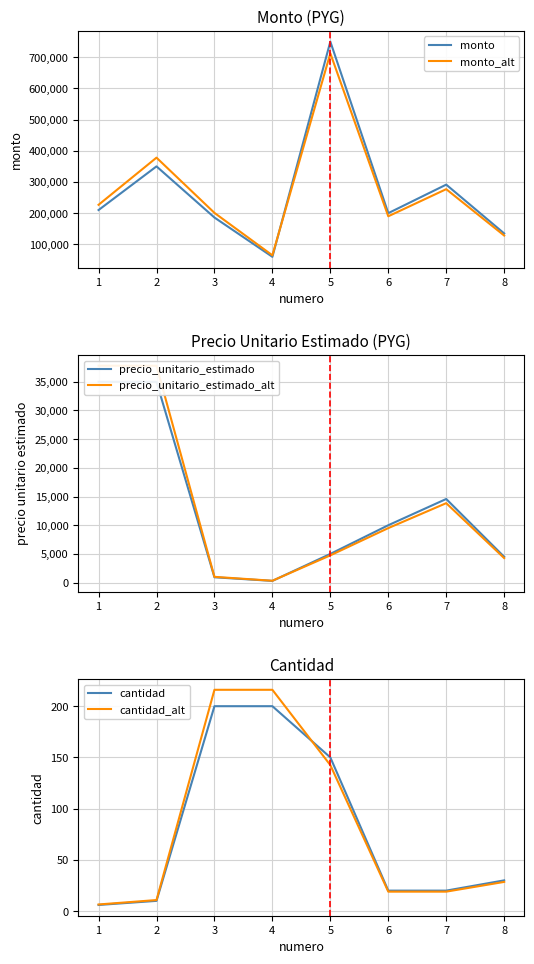

What is the difference between the monto values at 4 and 6?

140000.0